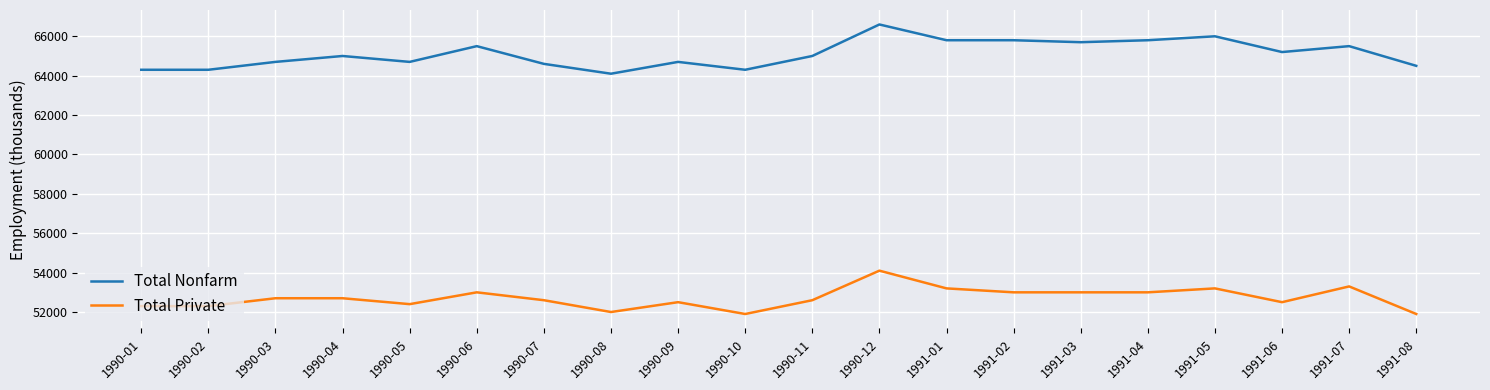

The value of Total Private at 1990-05 is 30337. True or false?

False